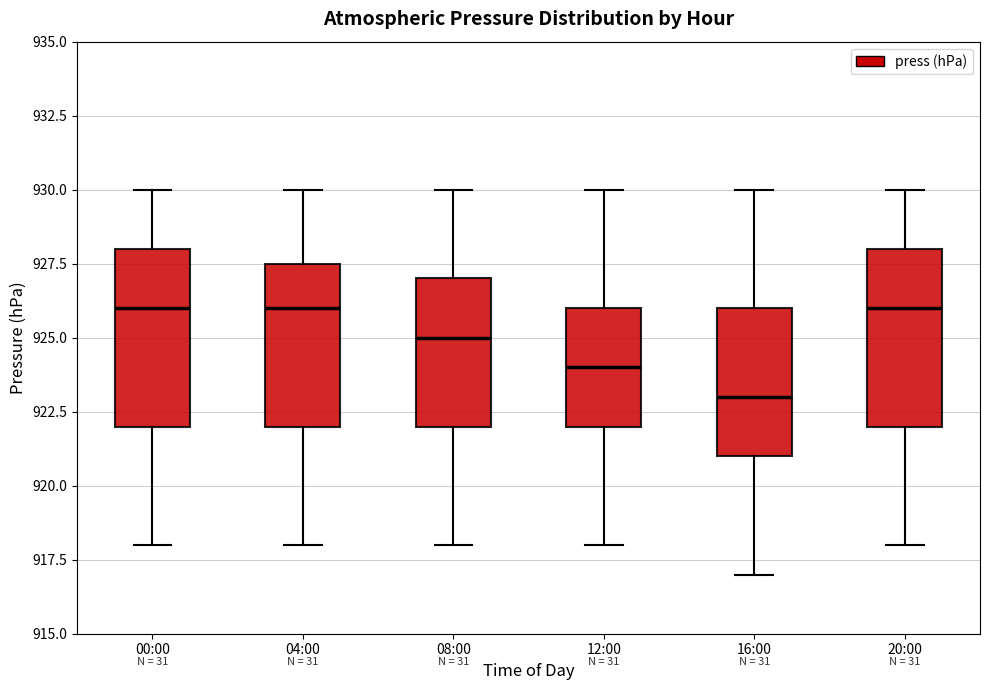

Reading left to right, transcribe this box plot: for each box, give where its median line is, the range the box spans, and where its two whiskers end, as read against the y-axis. The values are not printed on the chart, so give them approximately, as read against the axis.

00:00: median 926.0, box 922.0 to 928.0, whiskers 918.0 to 930.0
04:00: median 926.0, box 922.0 to 927.5, whiskers 918.0 to 930.0
08:00: median 925.0, box 922.0 to 927.0, whiskers 918.0 to 930.0
12:00: median 924.0, box 922.0 to 926.0, whiskers 918.0 to 930.0
16:00: median 923.0, box 921.0 to 926.0, whiskers 917.0 to 930.0
20:00: median 926.0, box 922.0 to 928.0, whiskers 918.0 to 930.0